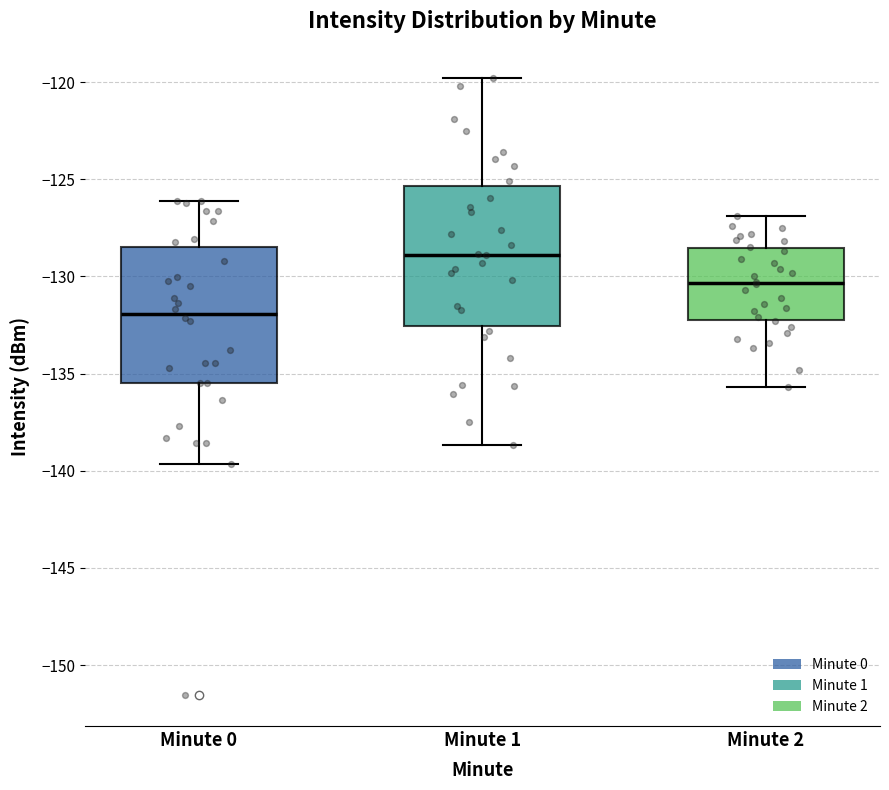

Where is the upper edge of the box for Minute 1 on the y-axis? The values are not printed on the chart, so give them approximately, as read against the axis.

-125.5